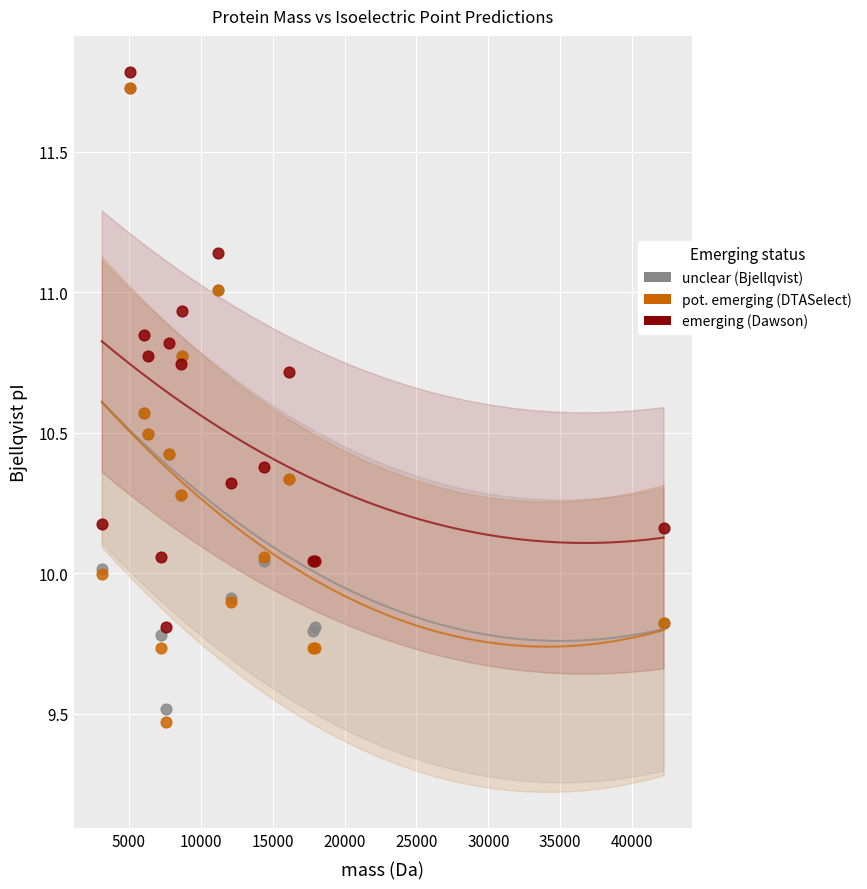

Which series contains the highest Y value?

emerging (Dawson)